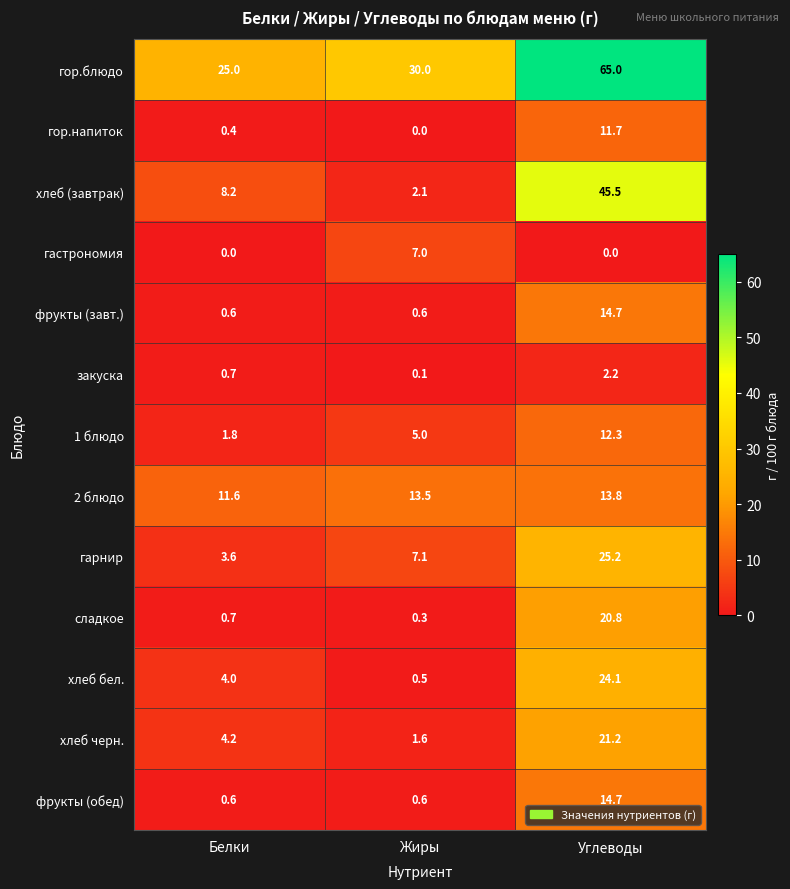

Between Жиры and Углеводы, which series saw the biggest shift?

хлеб (завтрак)